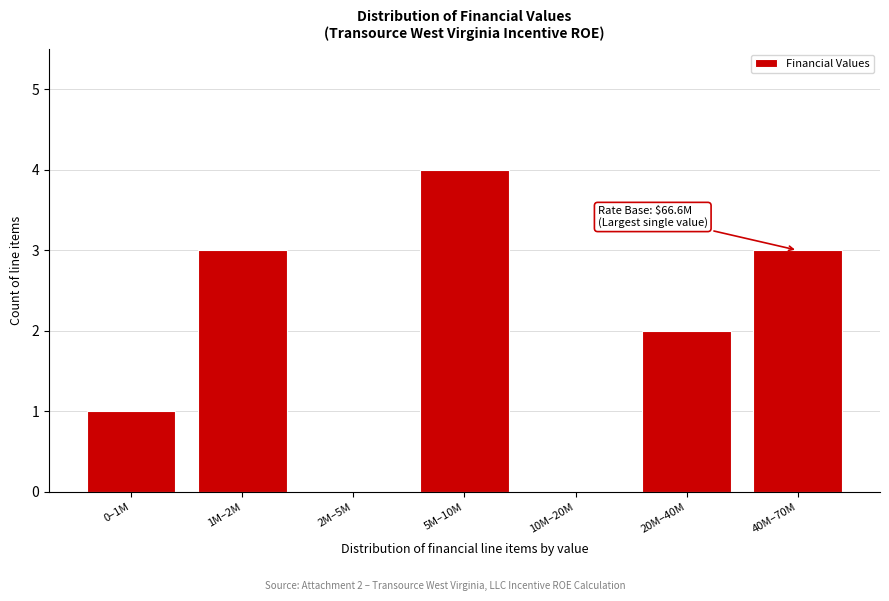

Reading right to left, transcribe all the data shown in this chart.

40M–70M=3	20M–40M=2	10M–20M=0	5M–10M=4	2M–5M=0	1M–2M=3	0–1M=1